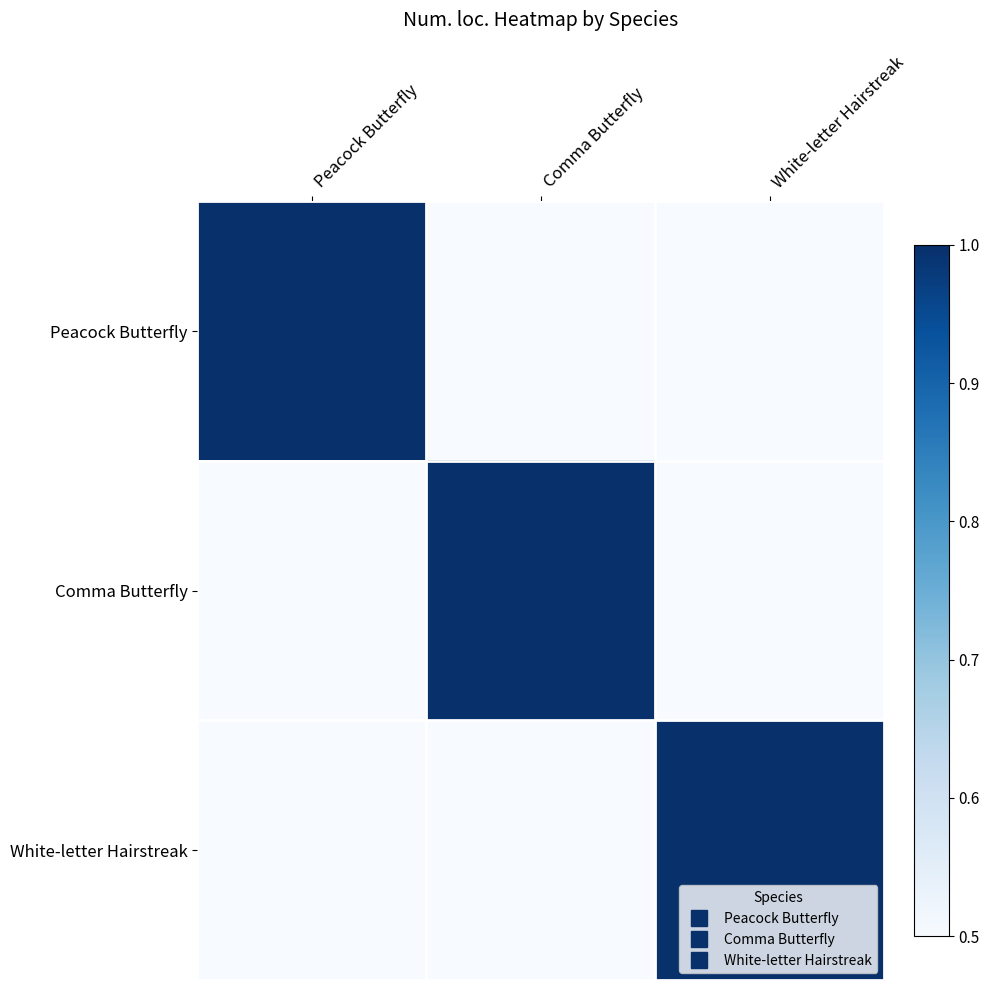

Rank the series by their maximum value, from lowest to highest.

Peacock Butterfly, Comma Butterfly, White-letter Hairstreak